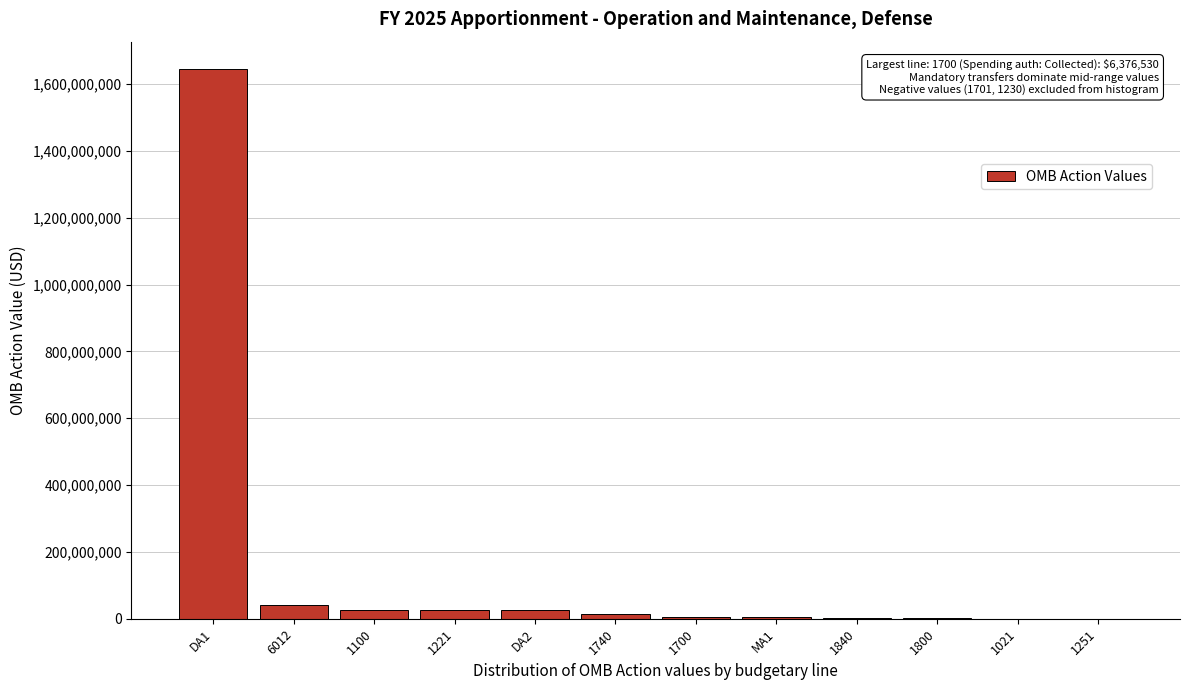

What is the maximum value shown in the chart?

1644488569